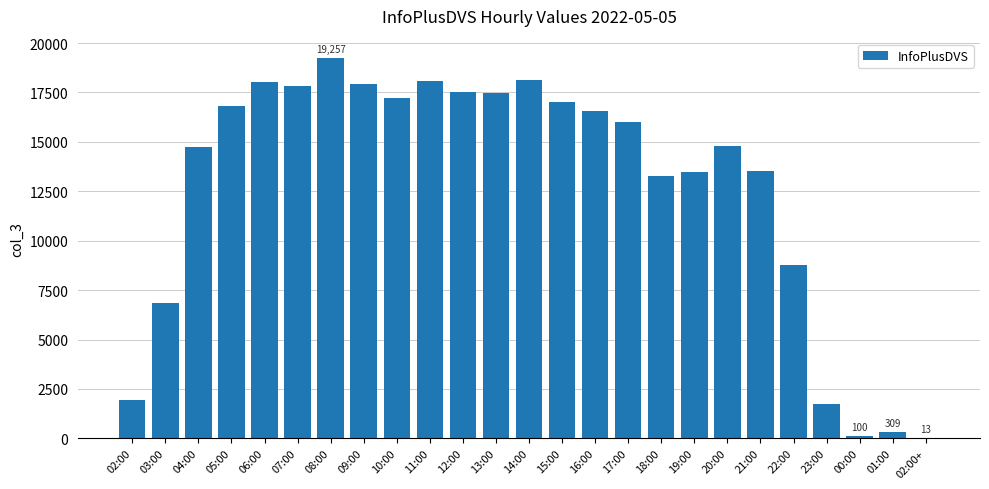

What is the sum of all values?

317381